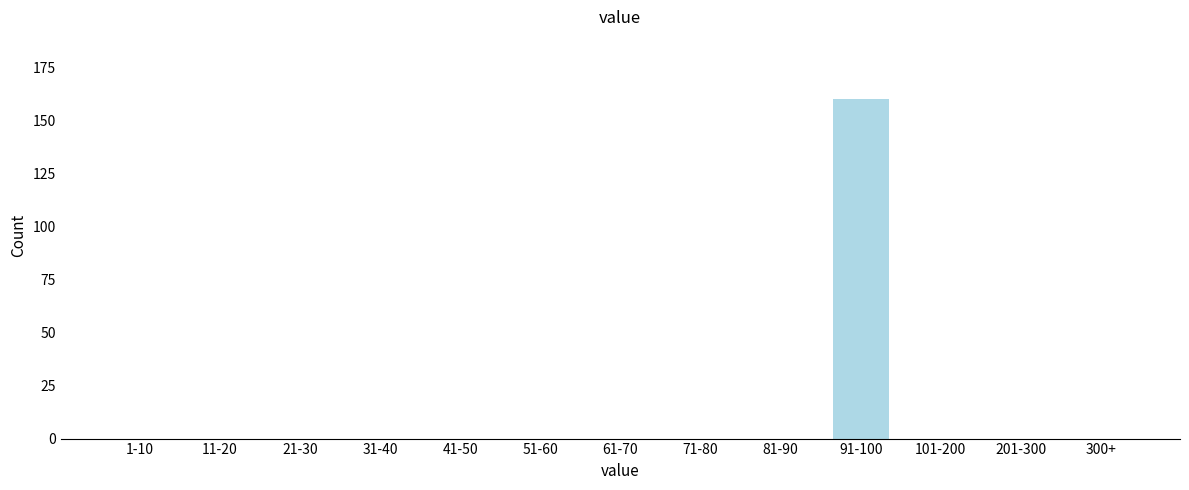

Reading left to right, extract all data points from this chart.

1-10=0	11-20=0	21-30=0	31-40=0	41-50=0	51-60=0	61-70=0	71-80=0	81-90=0	91-100=160	101-200=0	201-300=0	300+=0